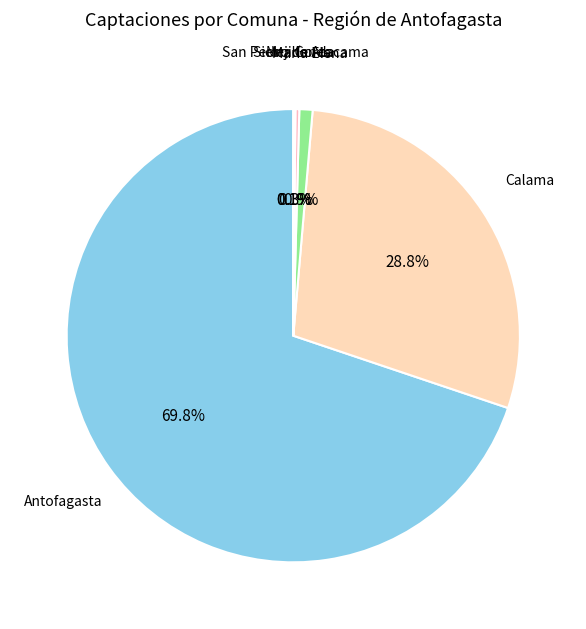

The Calama slice represents 29% of the pie. True or false?

True